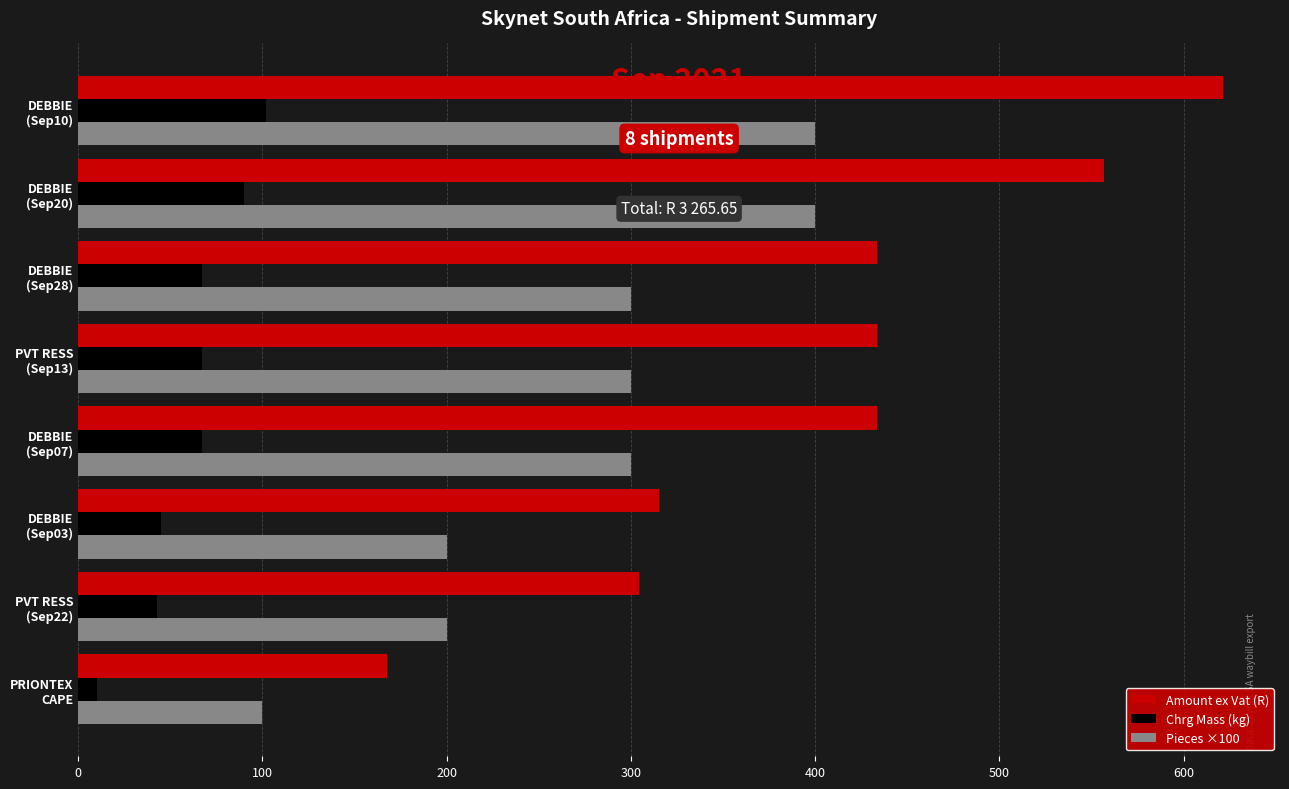

Which series has the largest total across all categories?

Amount ex Vat (R)